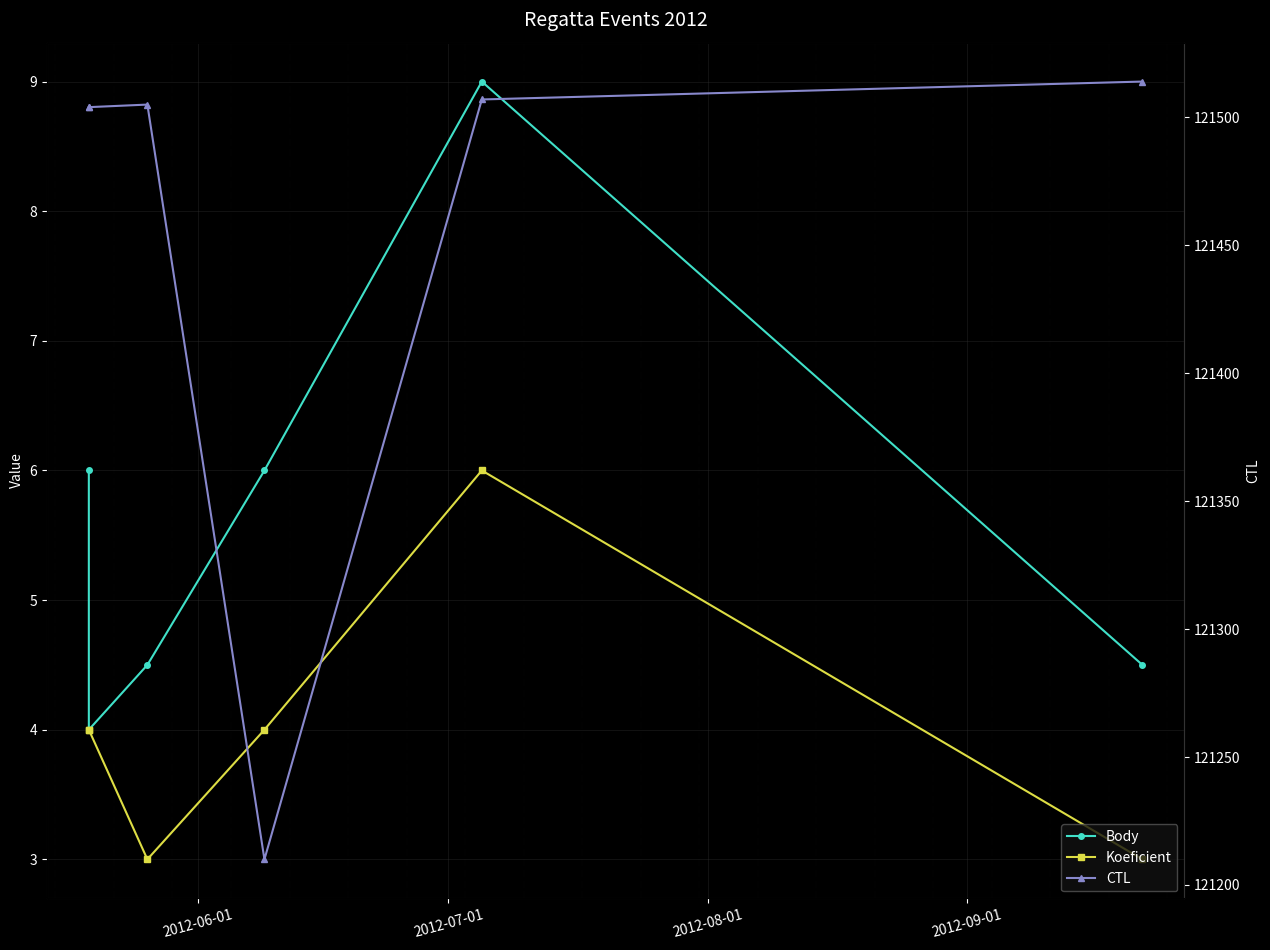

Is this an area chart (filled region under the line)?

No